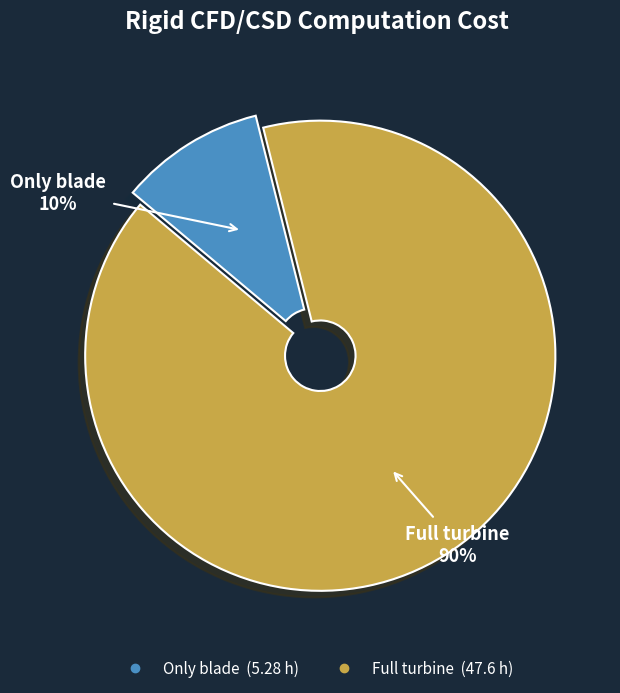

Rank the categories by value from highest to lowest.

Full turbine, Only blade